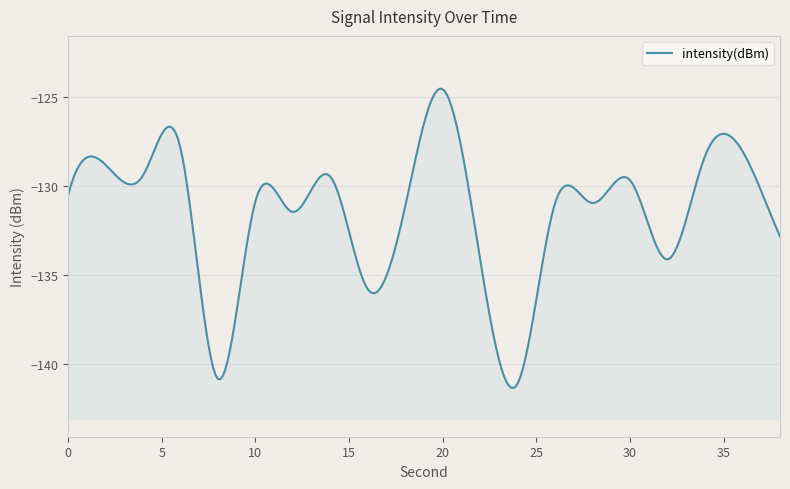

How many lines are shown in the chart?

1